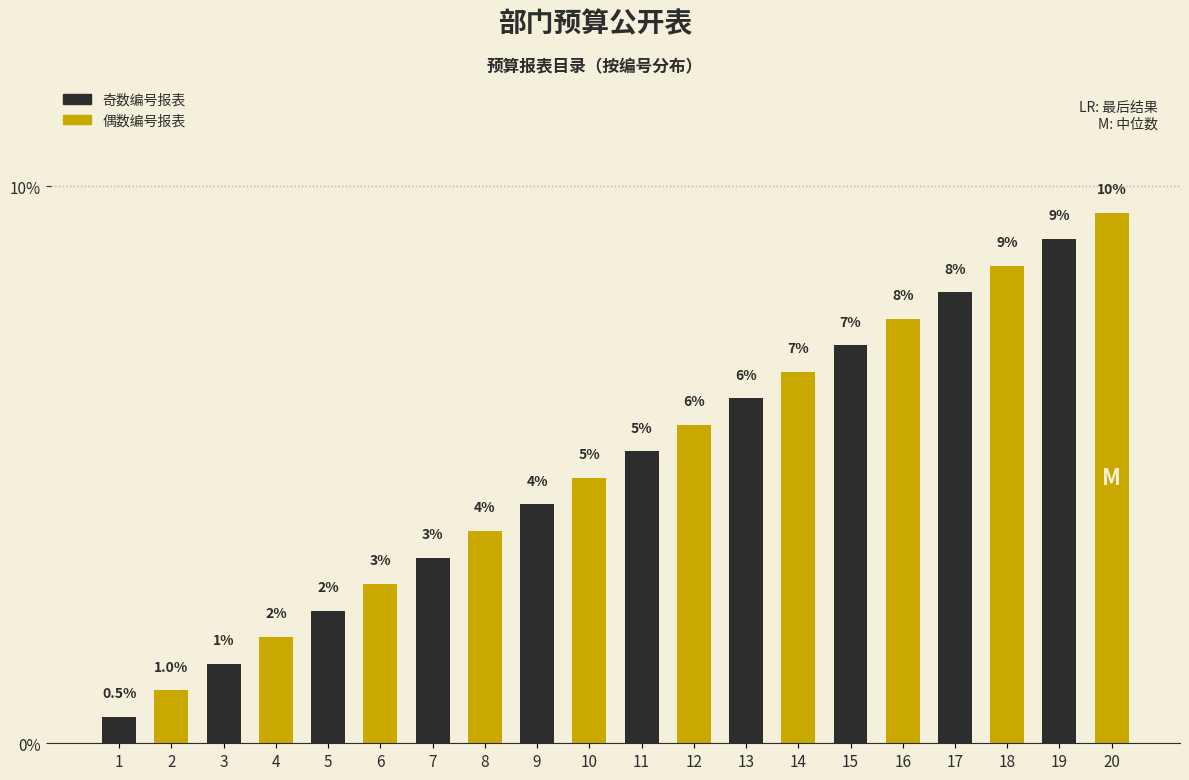

How many bars are there in total?

20